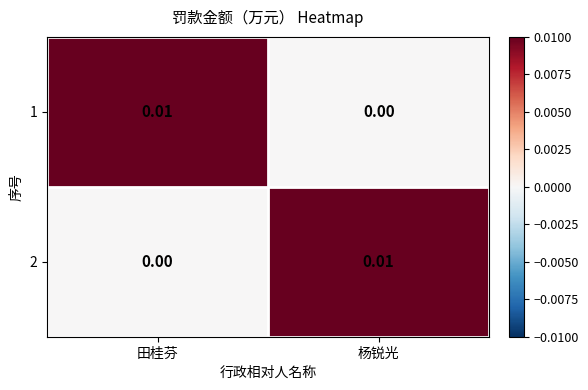

Which category has the highest value in the 1 series?

田桂芬